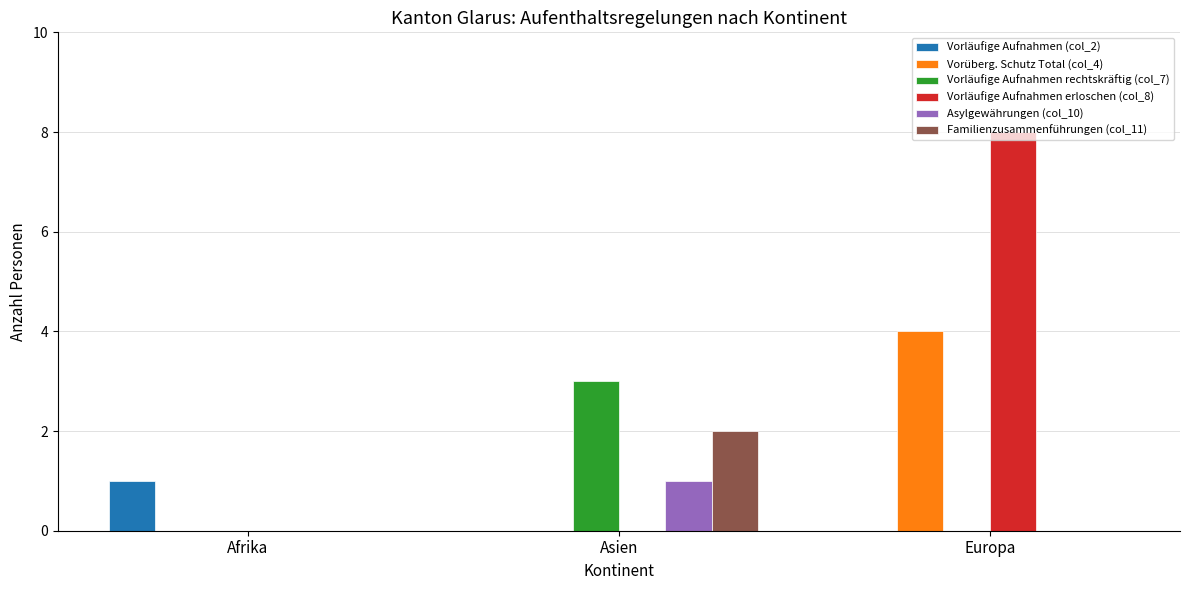

What is the maximum value shown in the chart?

8